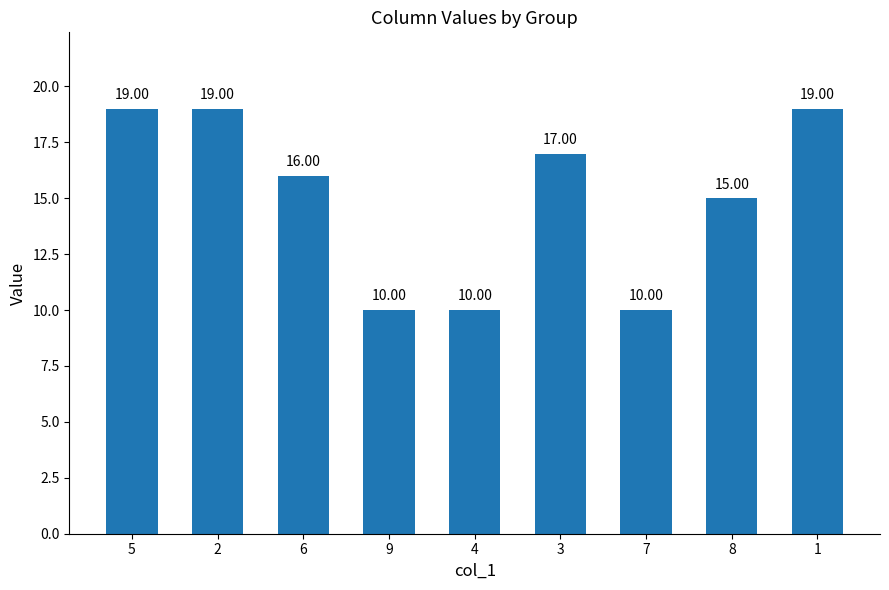

What is the average value?

15